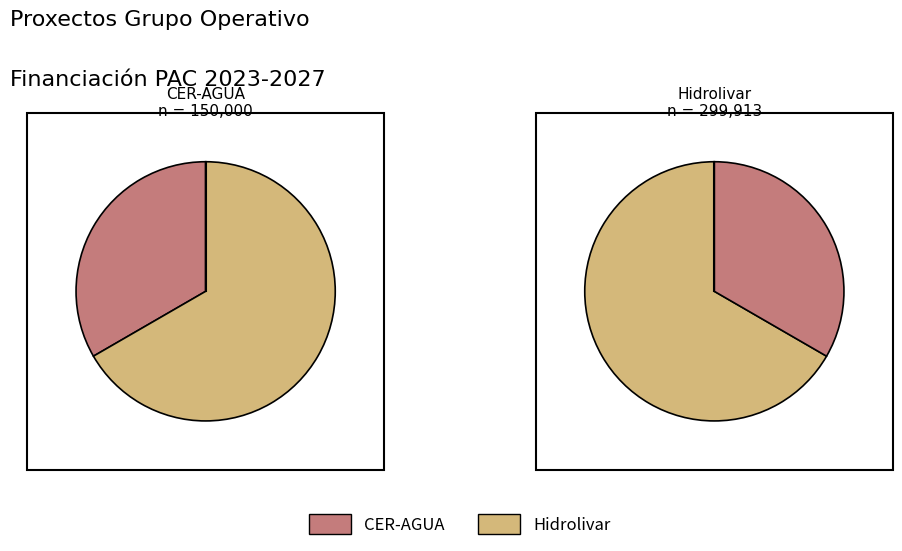

How many slices are in this pie chart?

2